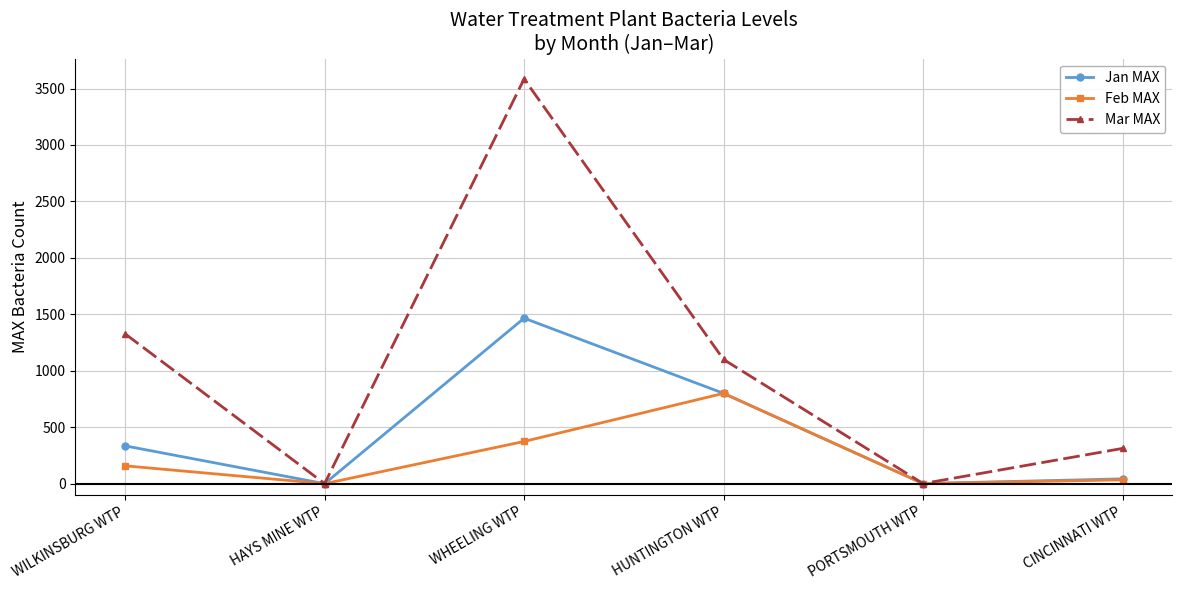

What is the sum of the Feb MAX values at CINCINNATI WTP and WHEELING WTP?

407.9